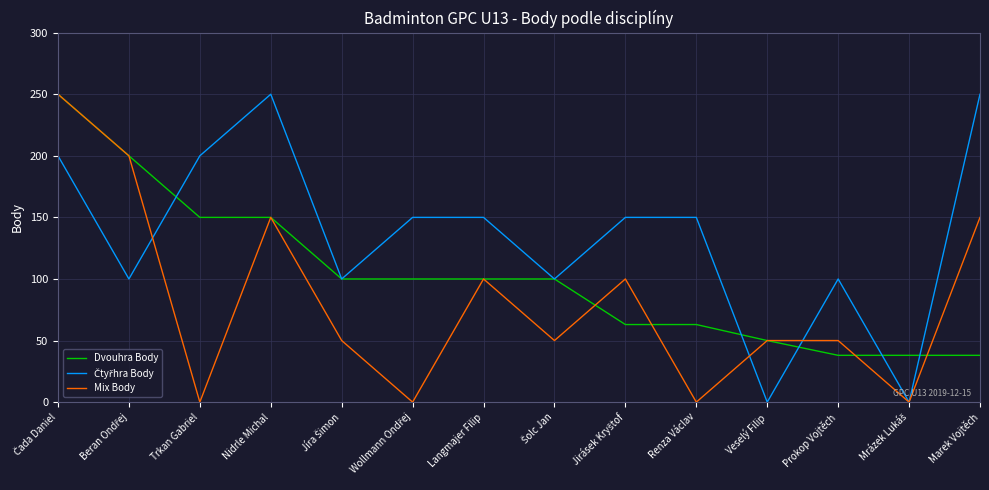

How many categories are shown in the chart?

14